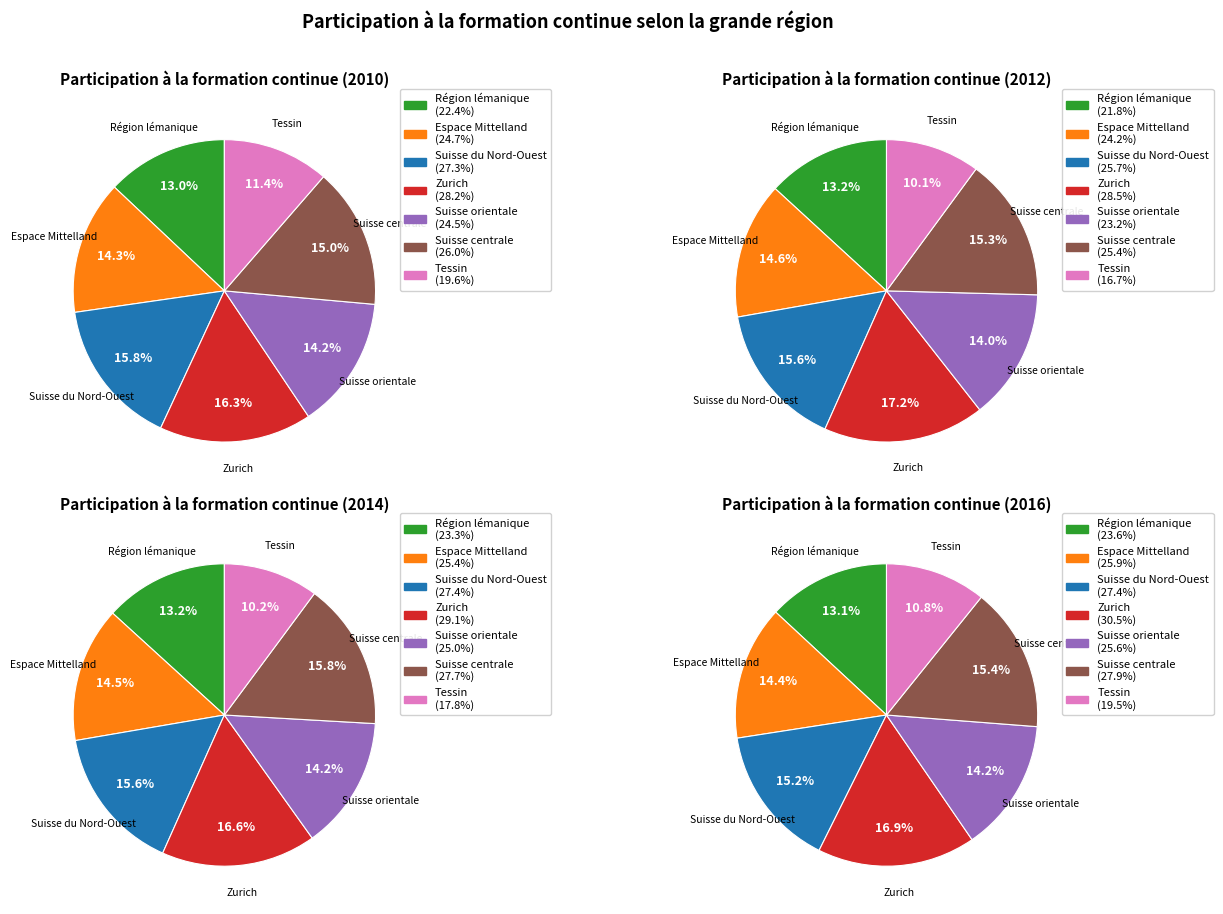

Does Zurich account for over 50% of the chart?

No